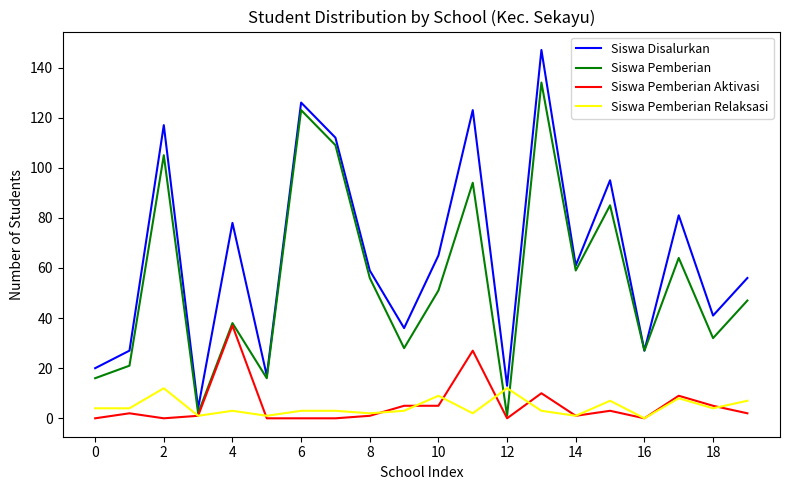

Which series has the largest range (max minus min)?

Siswa Disalurkan